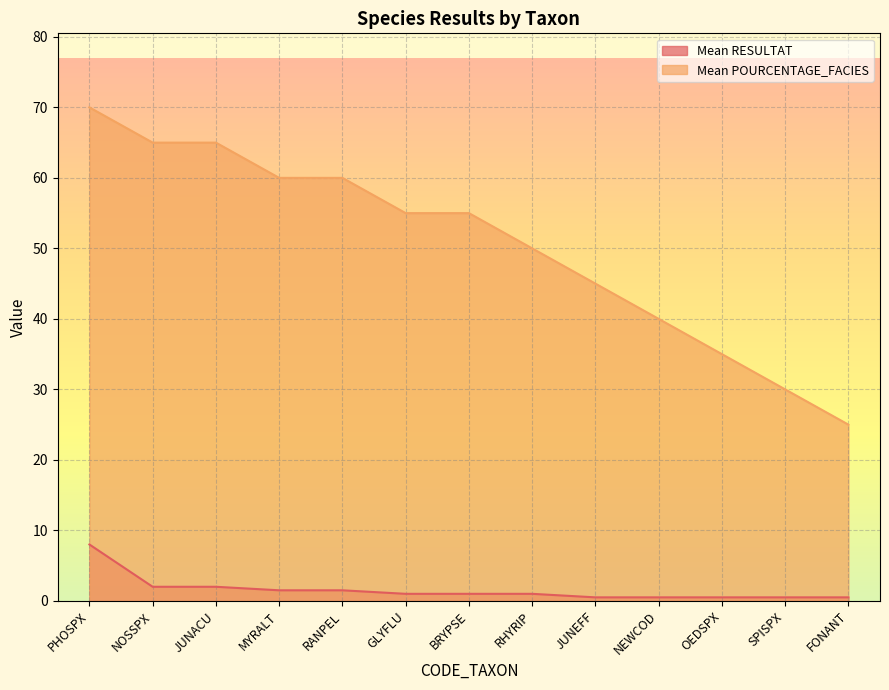

How many data points in Mean RESULTAT are less than 1?

5